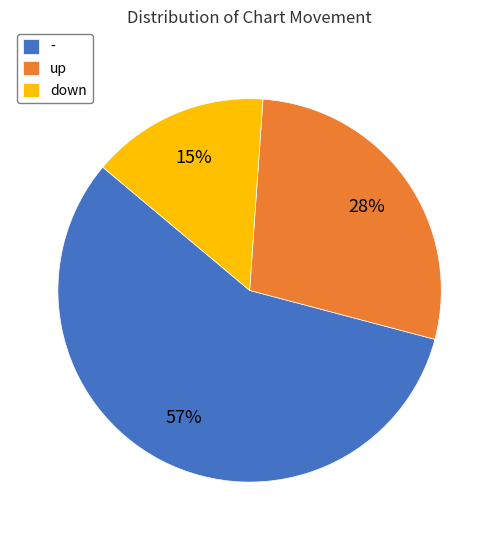

Is it true that - is 64% of the pie?

False